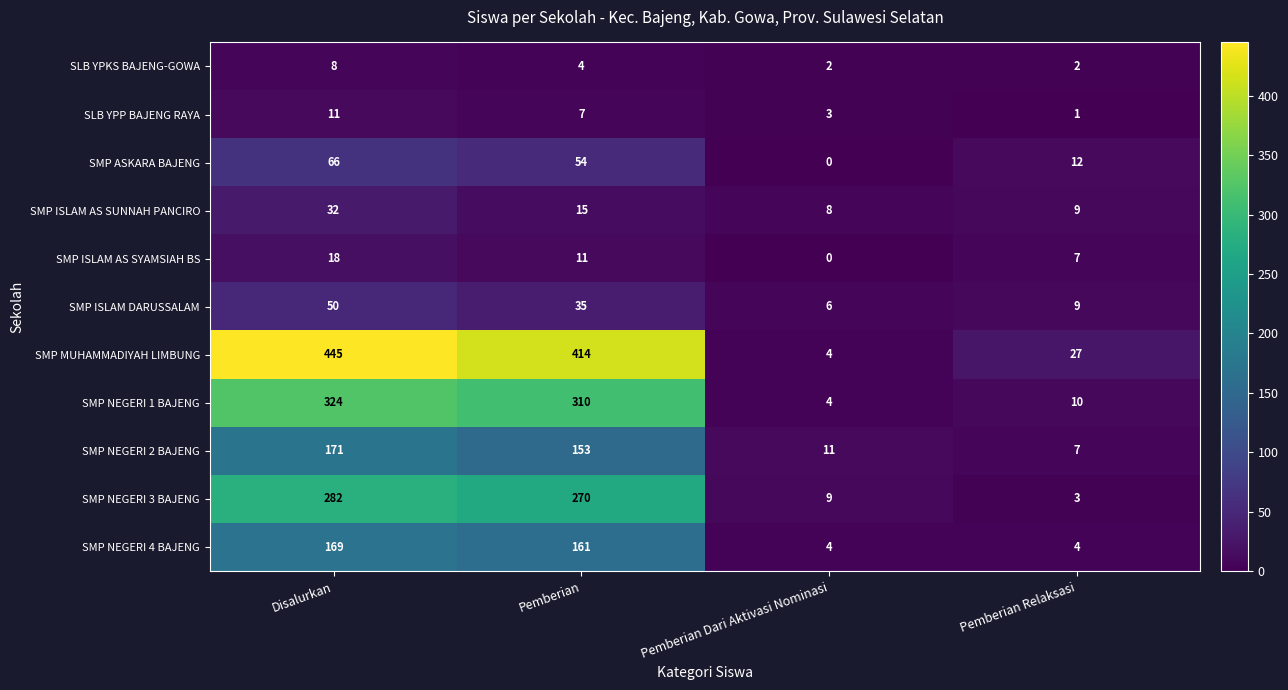

Which series has the largest total across all categories?

SMP MUHAMMADIYAH LIMBUNG